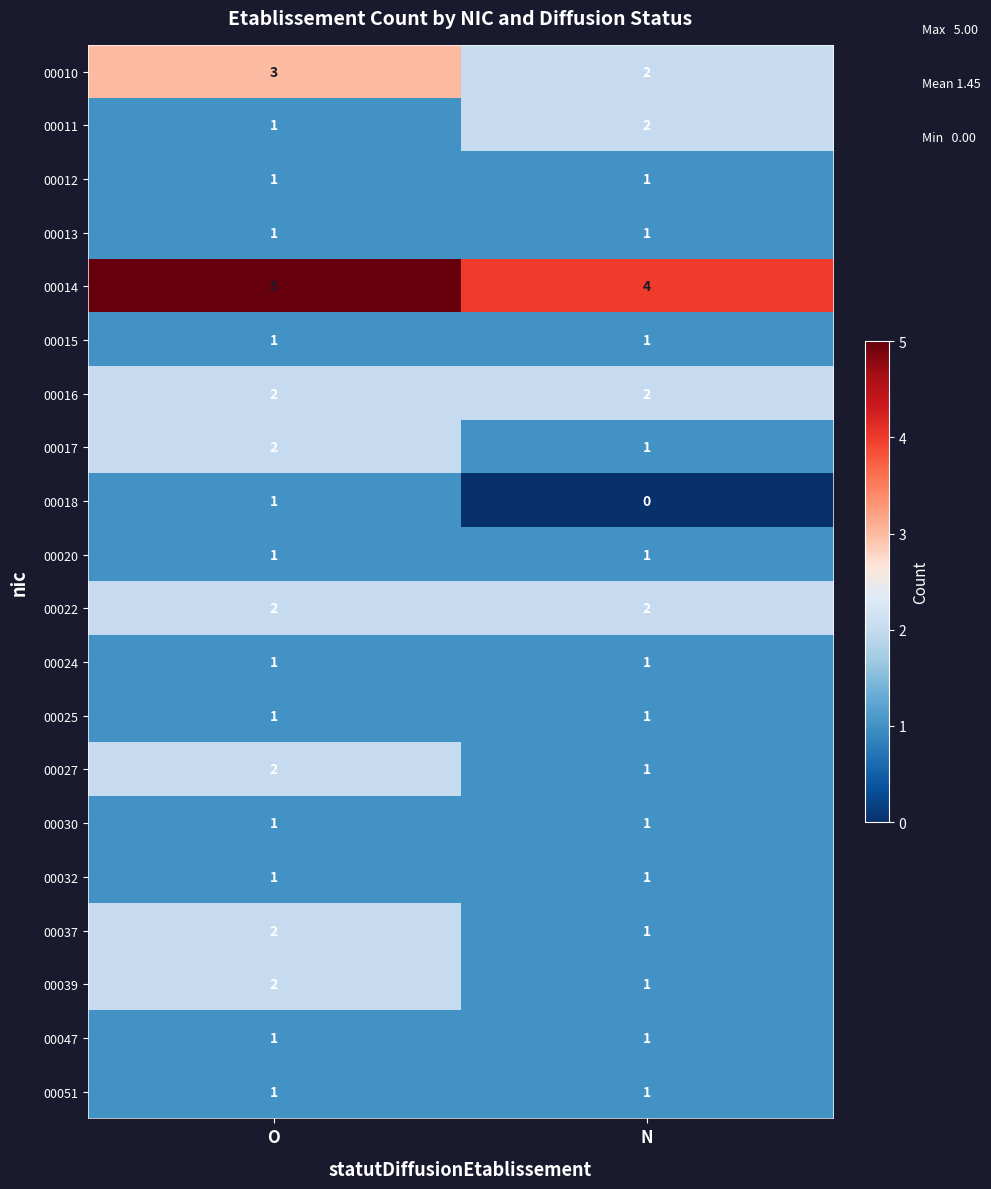

Is the value of 00014 at O greater than the value of 00032 at N?

Yes